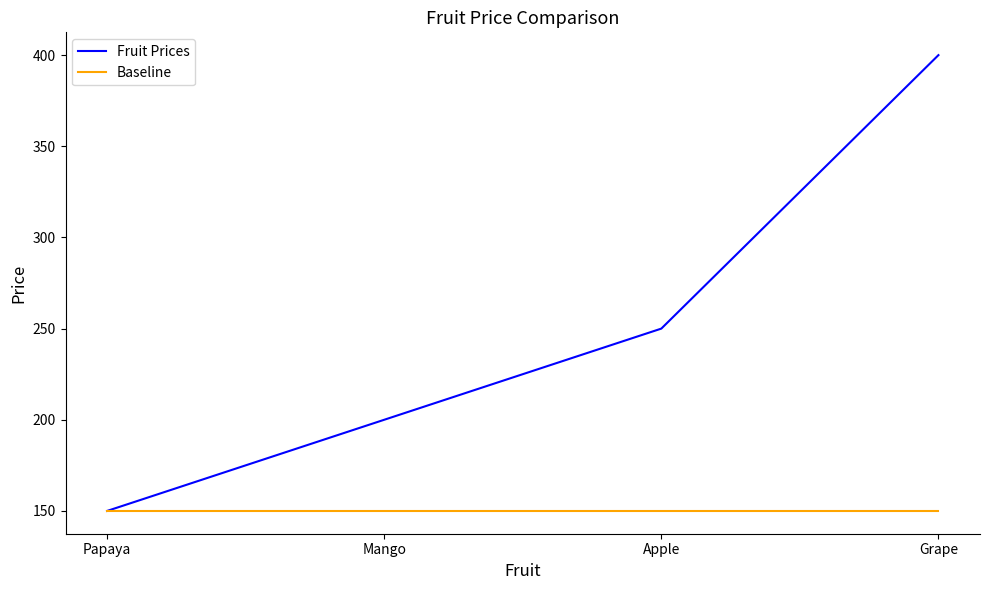

List the series in order of their overall mean, lowest first.

Baseline, Fruit Prices